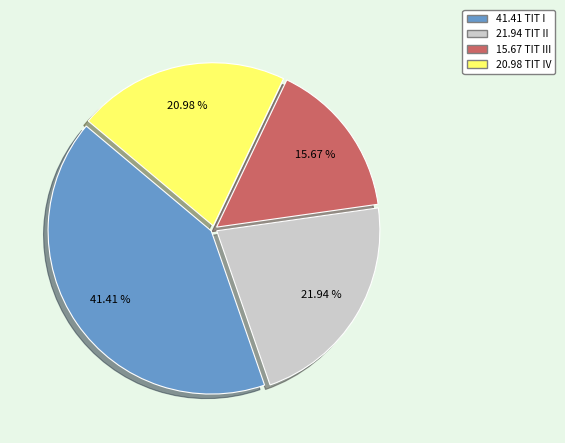

Combined, do 41.41 TIT I and 15.67 TIT III account for over 50%?

Yes